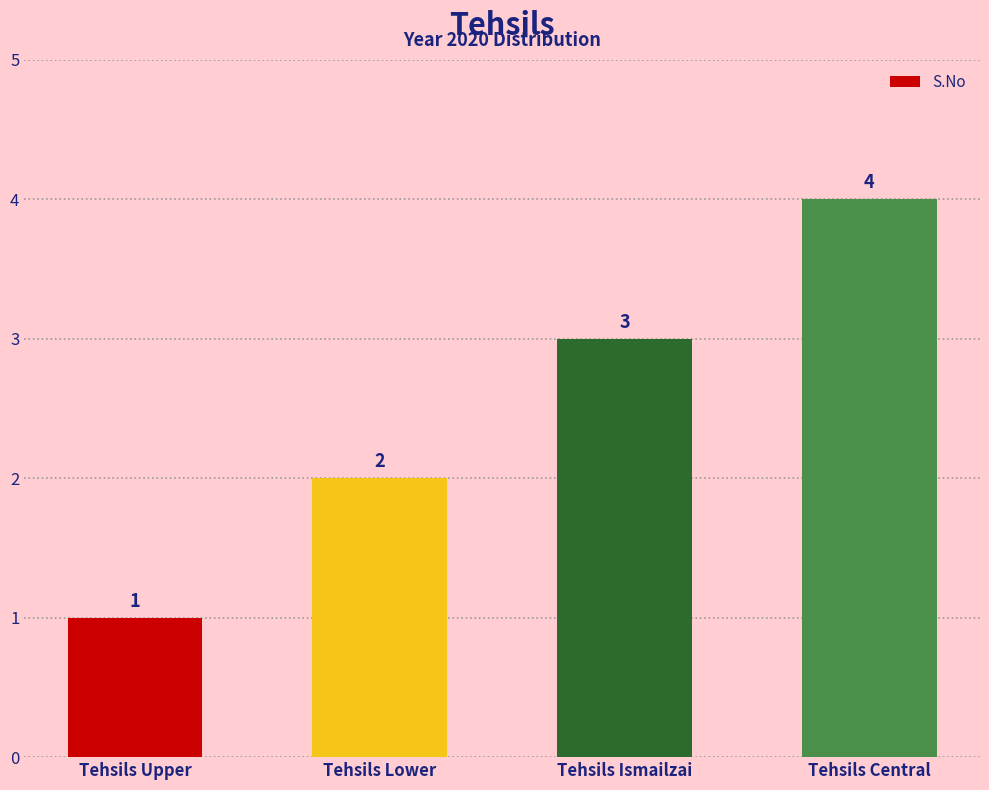

Between Tehsils Ismailzai and Tehsils Upper, which is larger?

Tehsils Ismailzai